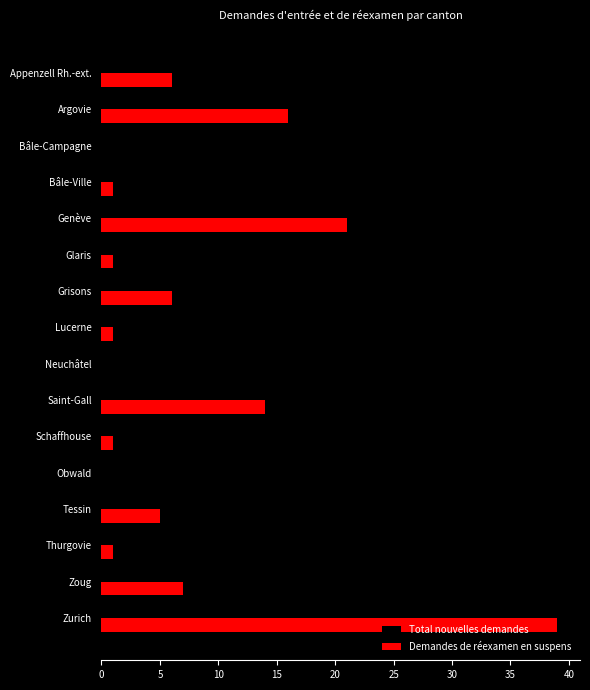

The Demandes de réexamen en suspens series shows 0 at Obwald. True or false?

True